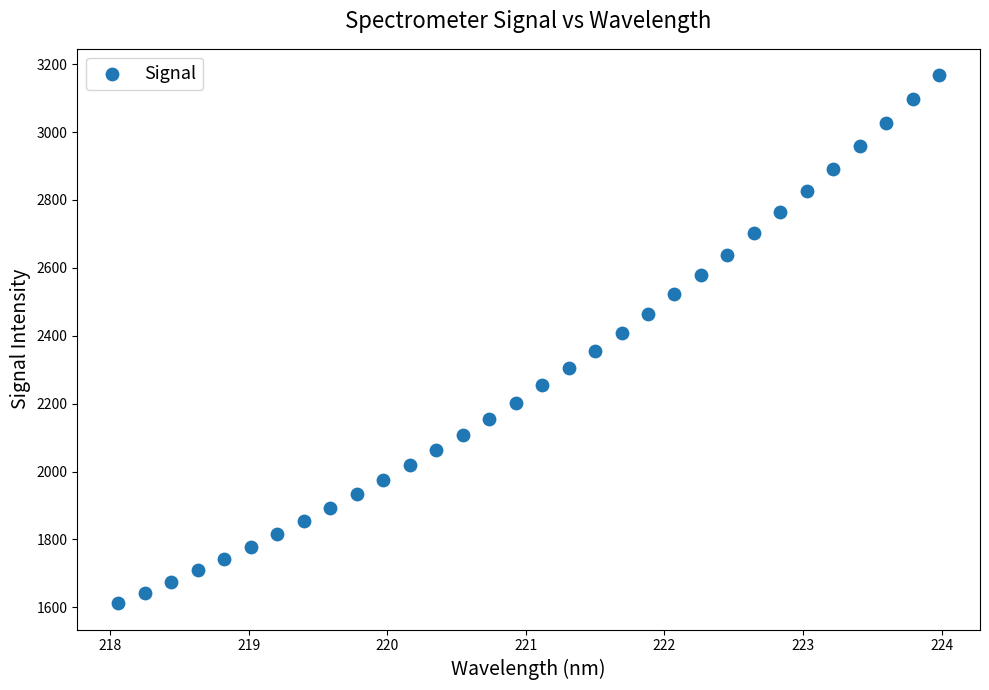

What is the range of X values (max minus min)?

5.9